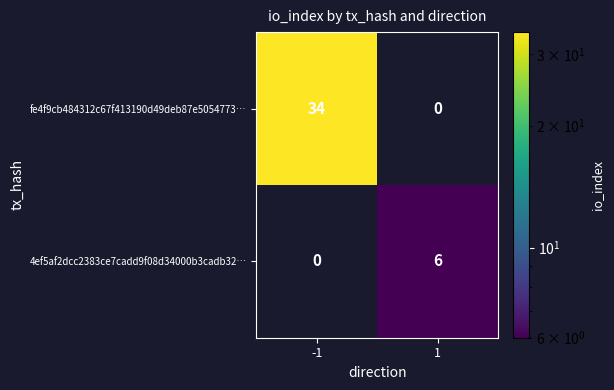

Which series has the widest spread of values?

fe4f9cb484312c67f413190d49deb87e5054773…